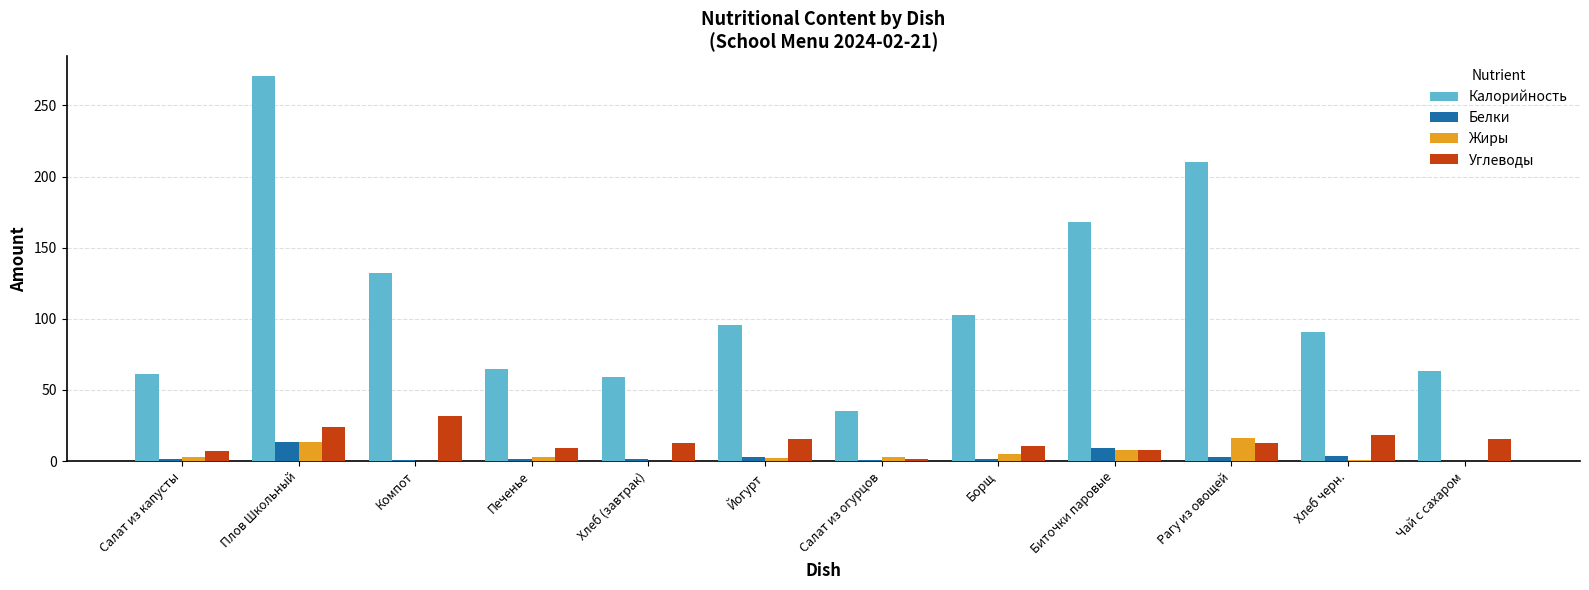

What are all the series names shown in the legend?

Калорийность, Белки, Жиры, Углеводы